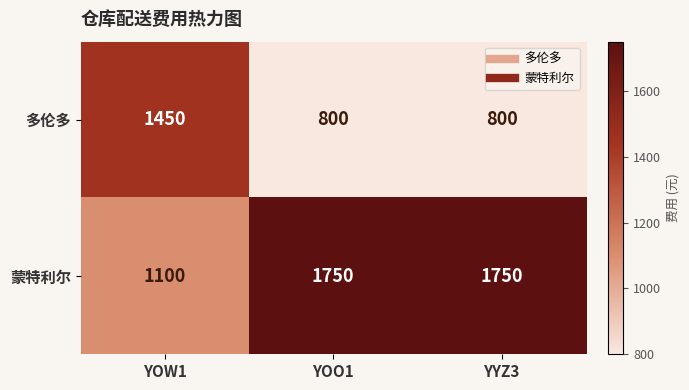

What is the spread (max minus min) of values at YYZ3?

950